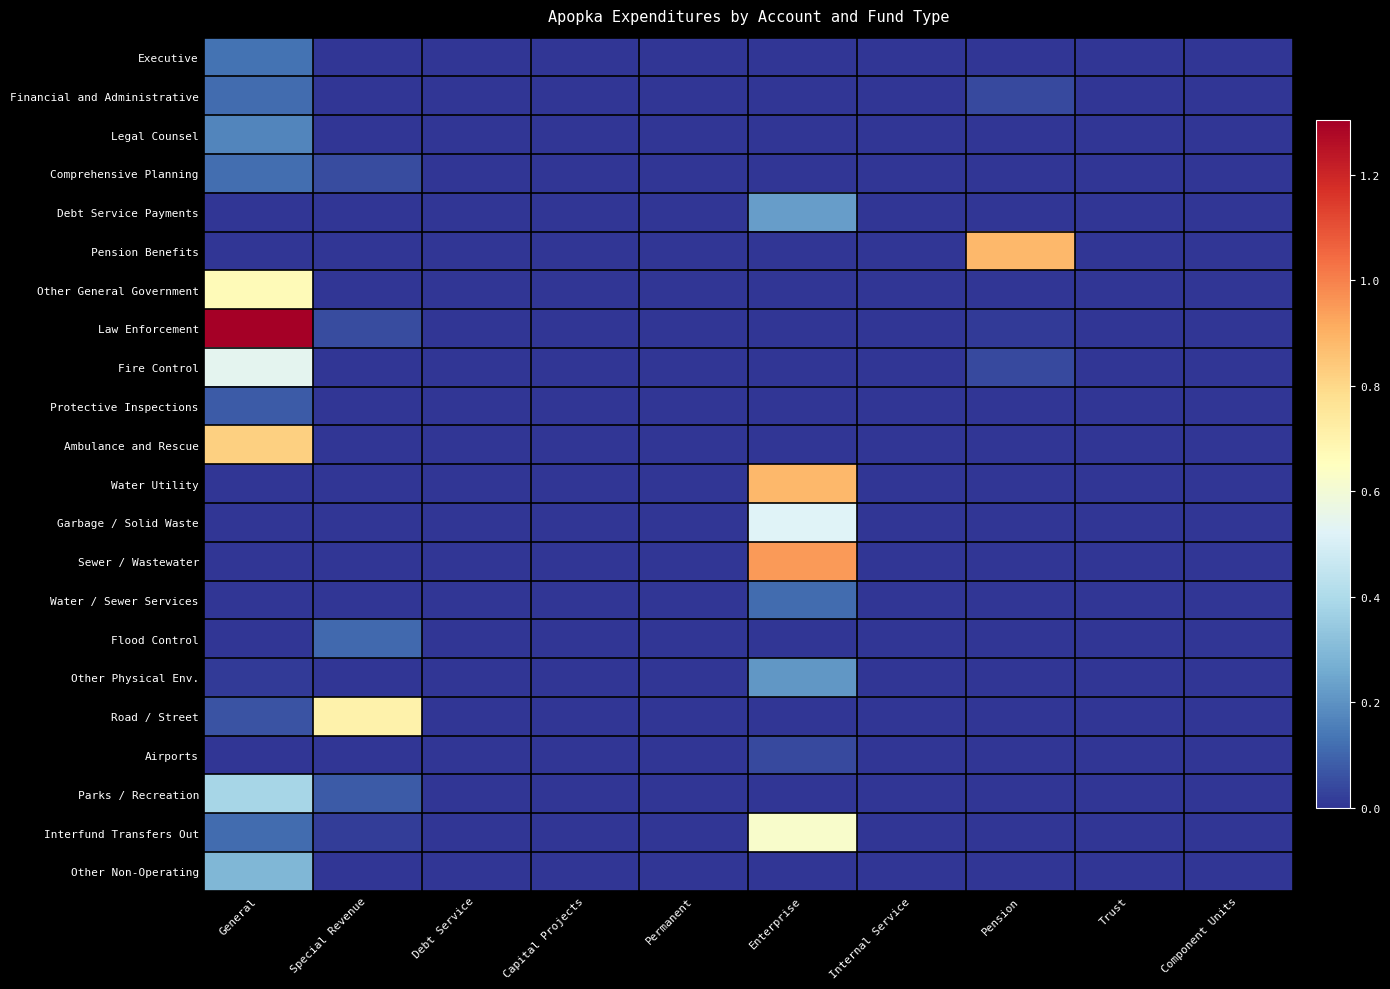

Which category has the lowest value across all series?

Special Revenue